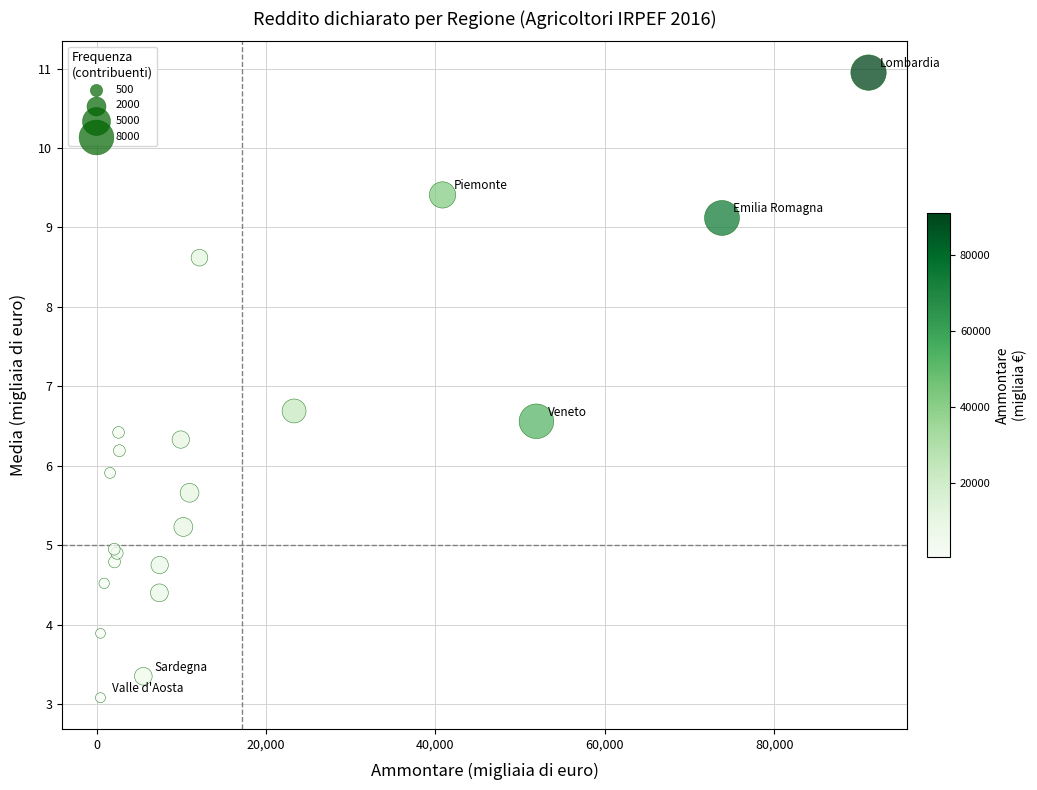

What Y value in the scatter plot is closest to 7?

6.7